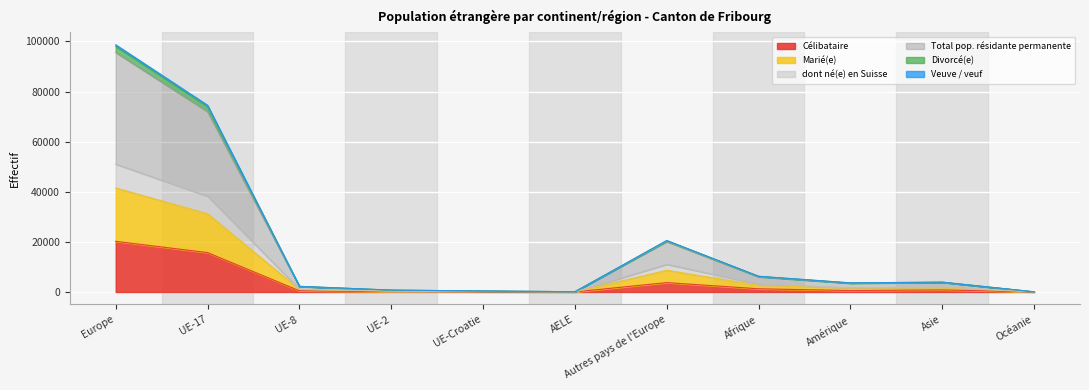

Where is the first local maximum for Célibataire?

Autres pays de l'Europe